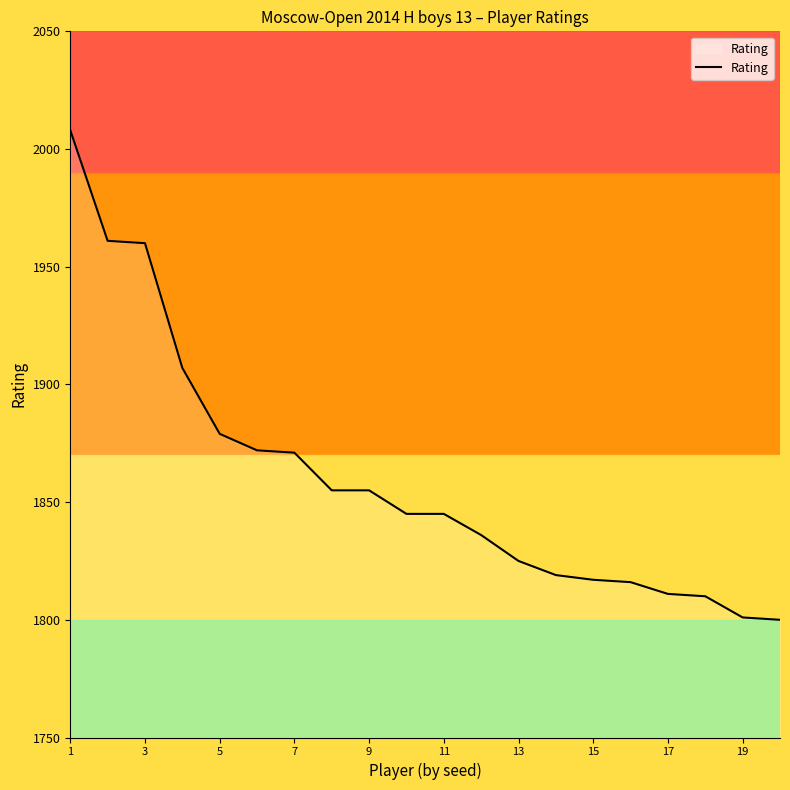

What is the difference between the maximum and minimum values?

208